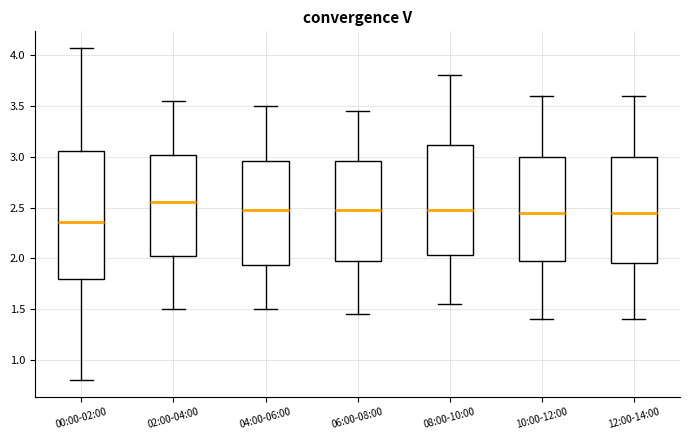

Where is the lower edge of the box for 10:00-12:00 on the y-axis? The values are not printed on the chart, so give them approximately, as read against the axis.

2.00